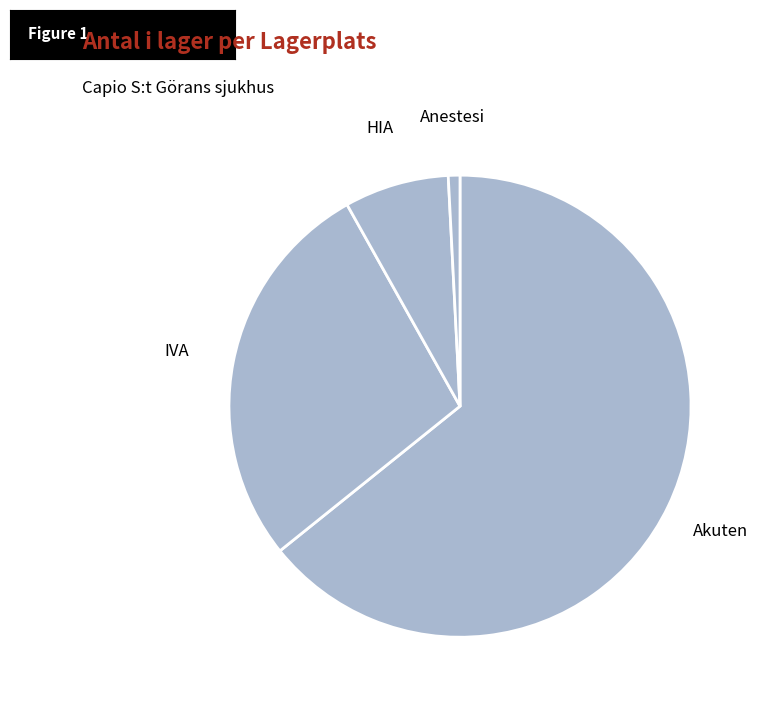

Do Anestesi and HIA together represent more than half of the pie?

No